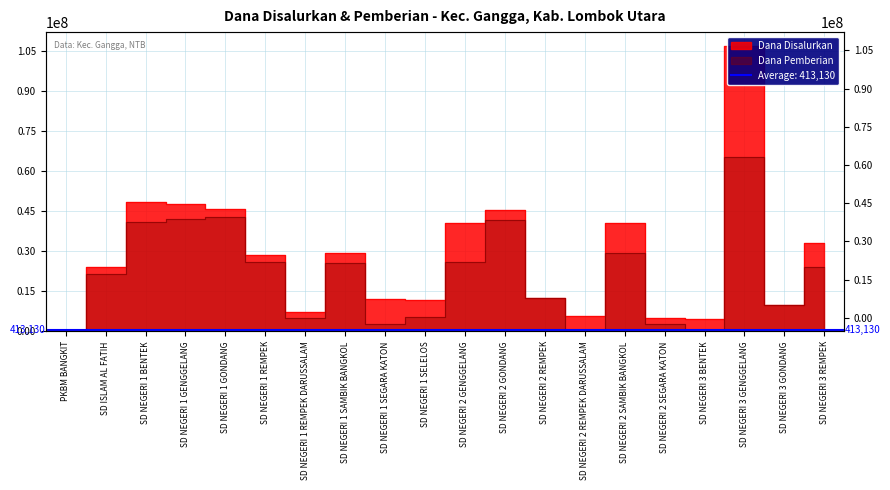

List the series in order of their peak value, highest first.

Dana Disalurkan, Dana Pemberian